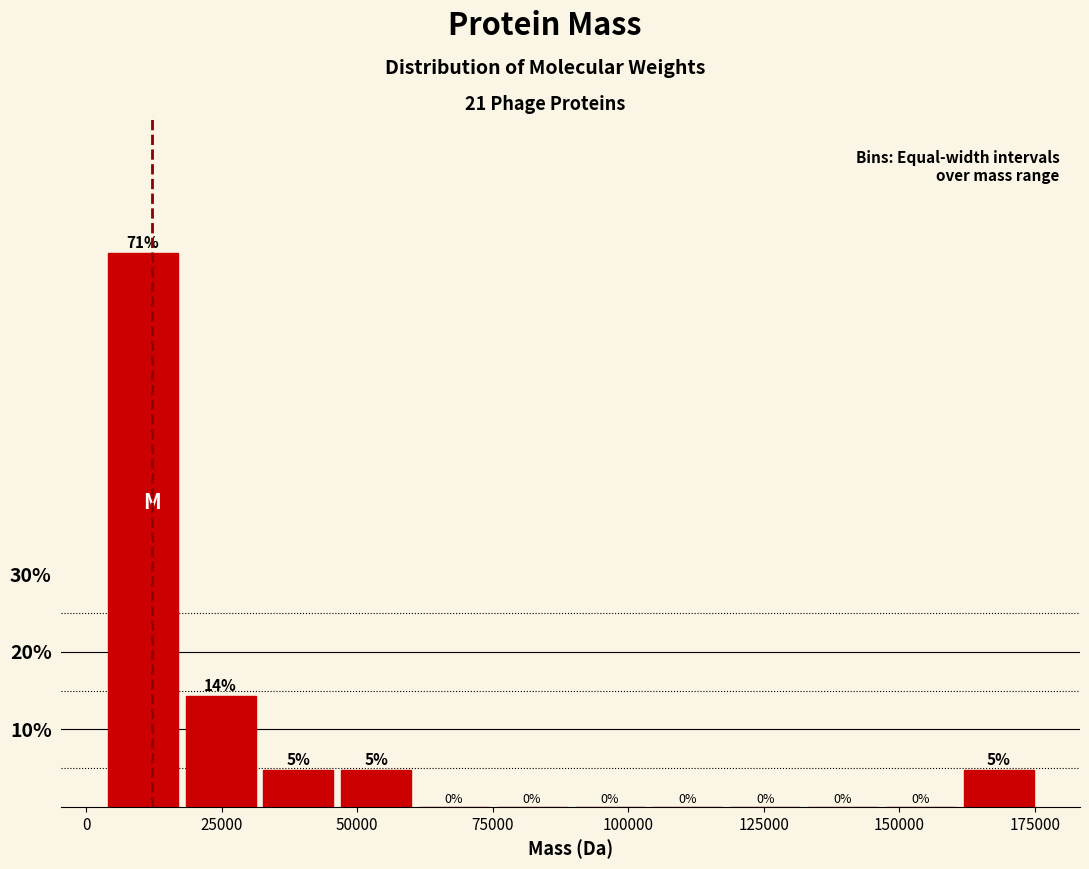

Read against the x-axis, roughly where is the centre of the tallest bar?

10000